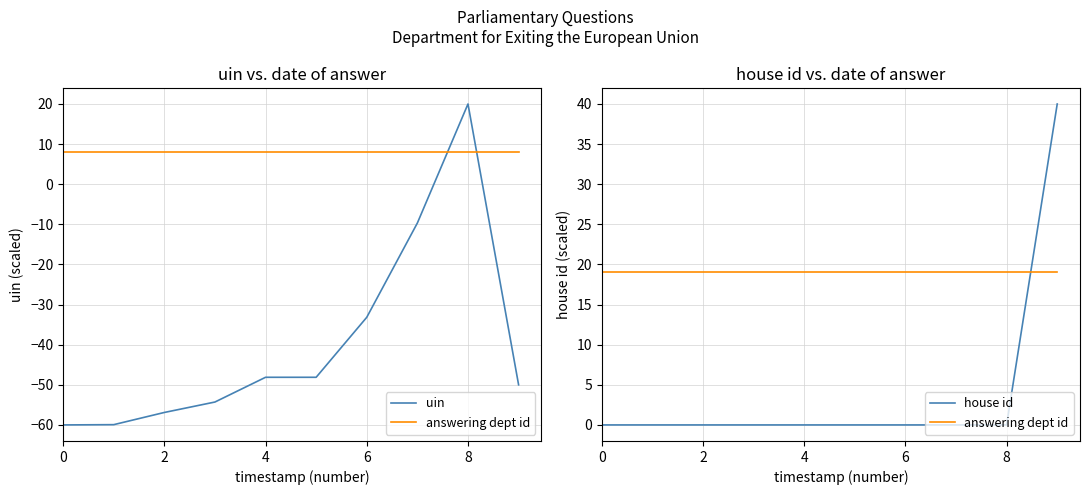

Which has a higher value, 6 or 7?

7